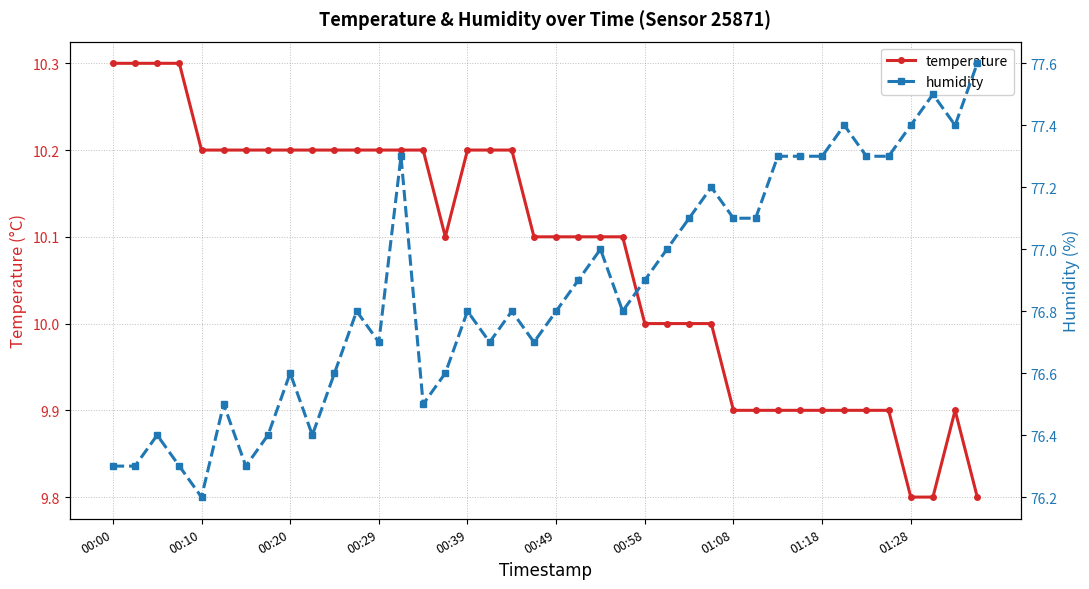

The temperature series shows 15.3 at 00:00. True or false?

False